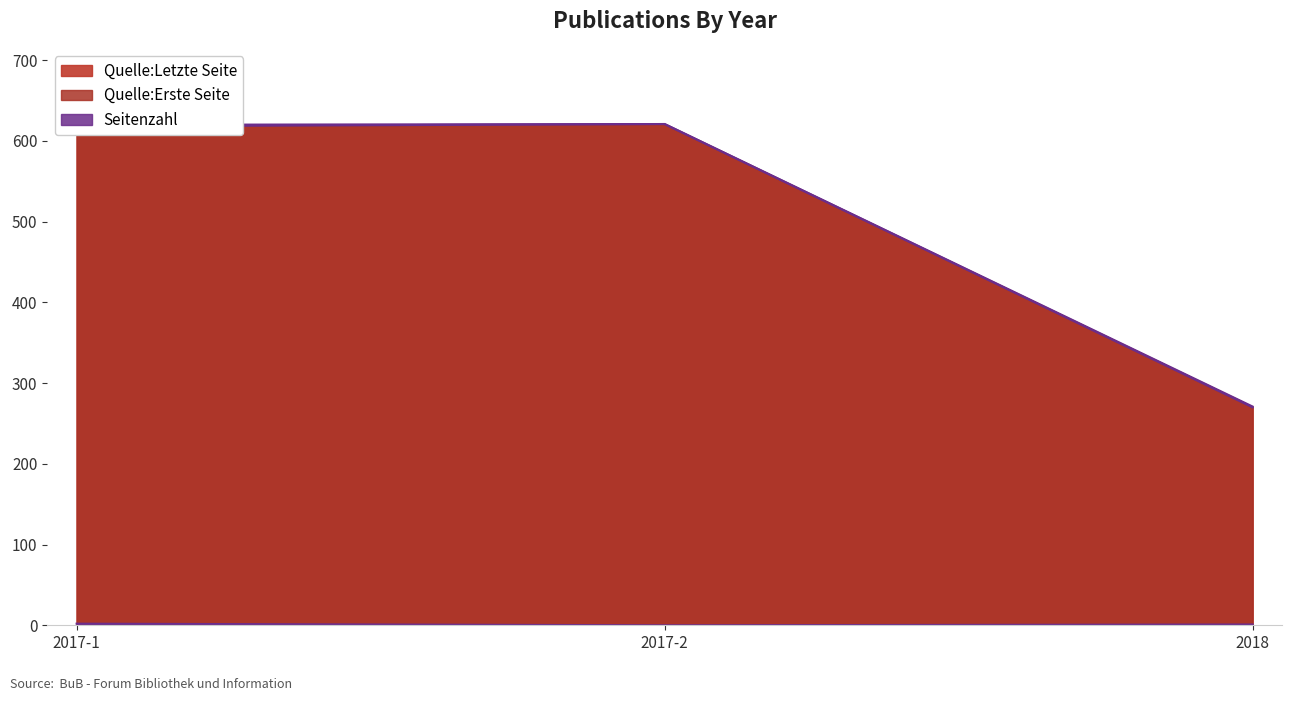

Between 2017-1 and 2017-2, which series saw the biggest shift?

Quelle:Erste Seite